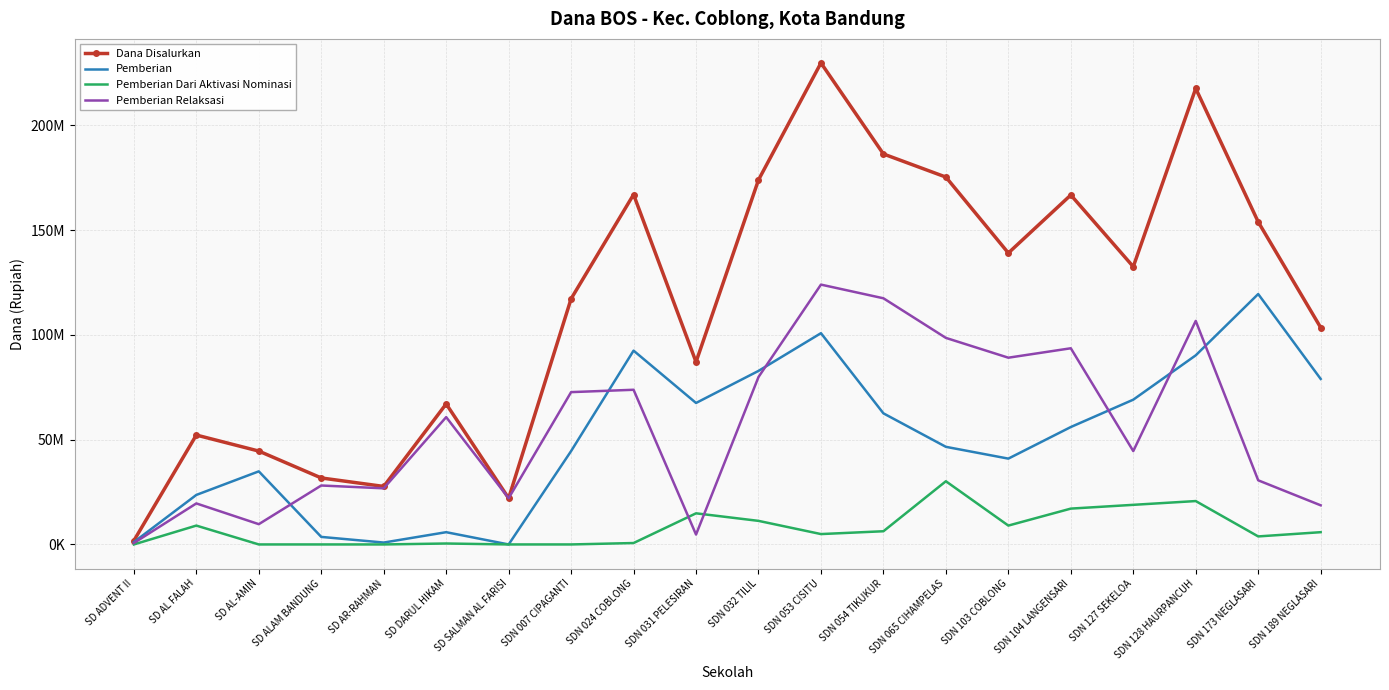

What are all the series names shown in the legend?

Dana Disalurkan, Pemberian, Pemberian Dari Aktivasi Nominasi, Pemberian Relaksasi